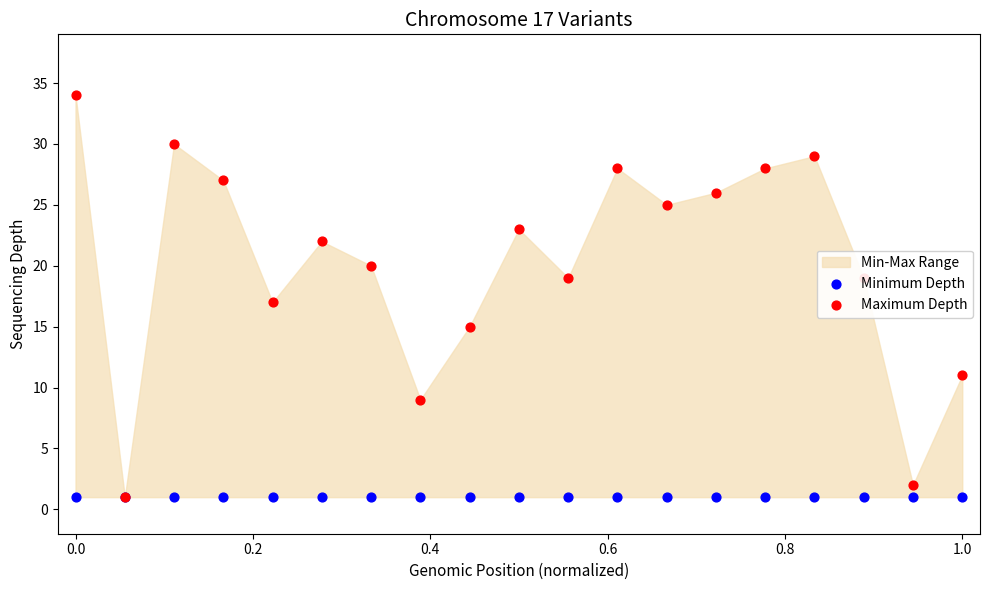

Which series has the largest total across all categories?

Maximum Depth